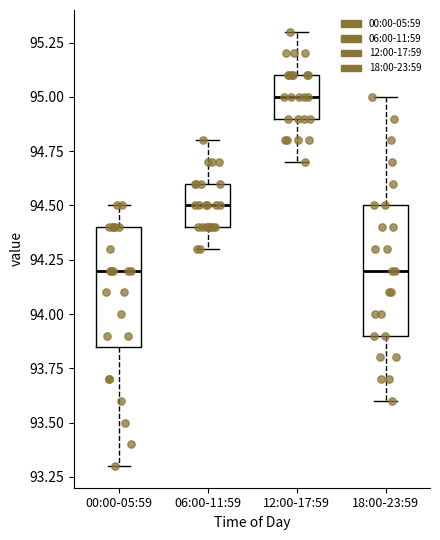

Reading left to right, read every box against the y-axis: the position of its median line, the range the box covers, and the ends of its whiskers. The values are not printed on the chart, so give them approximately, as read against the axis.

00:00-05:59: median 94.20, box 93.85 to 94.40, whiskers 93.30 to 94.50
06:00-11:59: median 94.50, box 94.40 to 94.60, whiskers 94.30 to 94.80
12:00-17:59: median 95.00, box 94.90 to 95.10, whiskers 94.70 to 95.30
18:00-23:59: median 94.20, box 93.90 to 94.50, whiskers 93.60 to 95.00